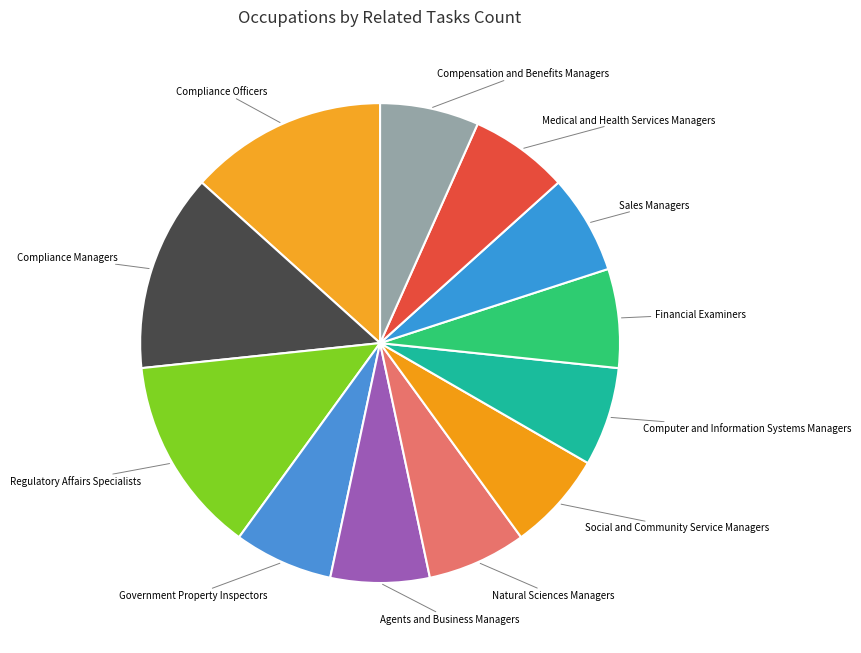

How many slices are in this pie chart?

12